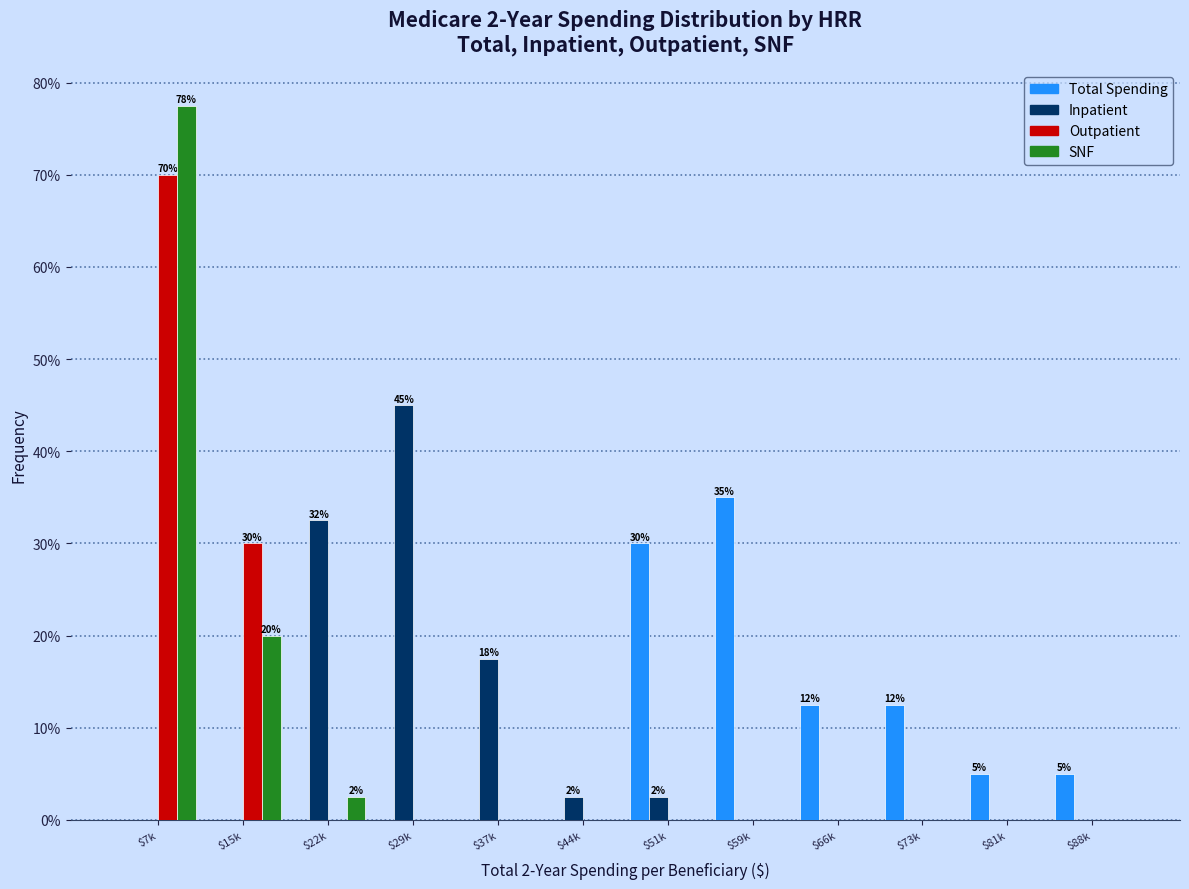

What is the greatest value displayed?

77.5